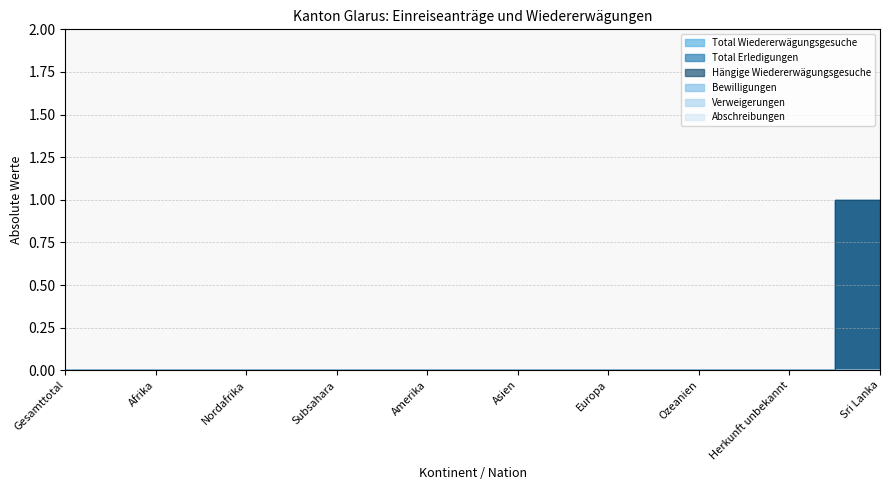

Which series has the largest range (max minus min)?

Total Wiedererwägungsgesuche